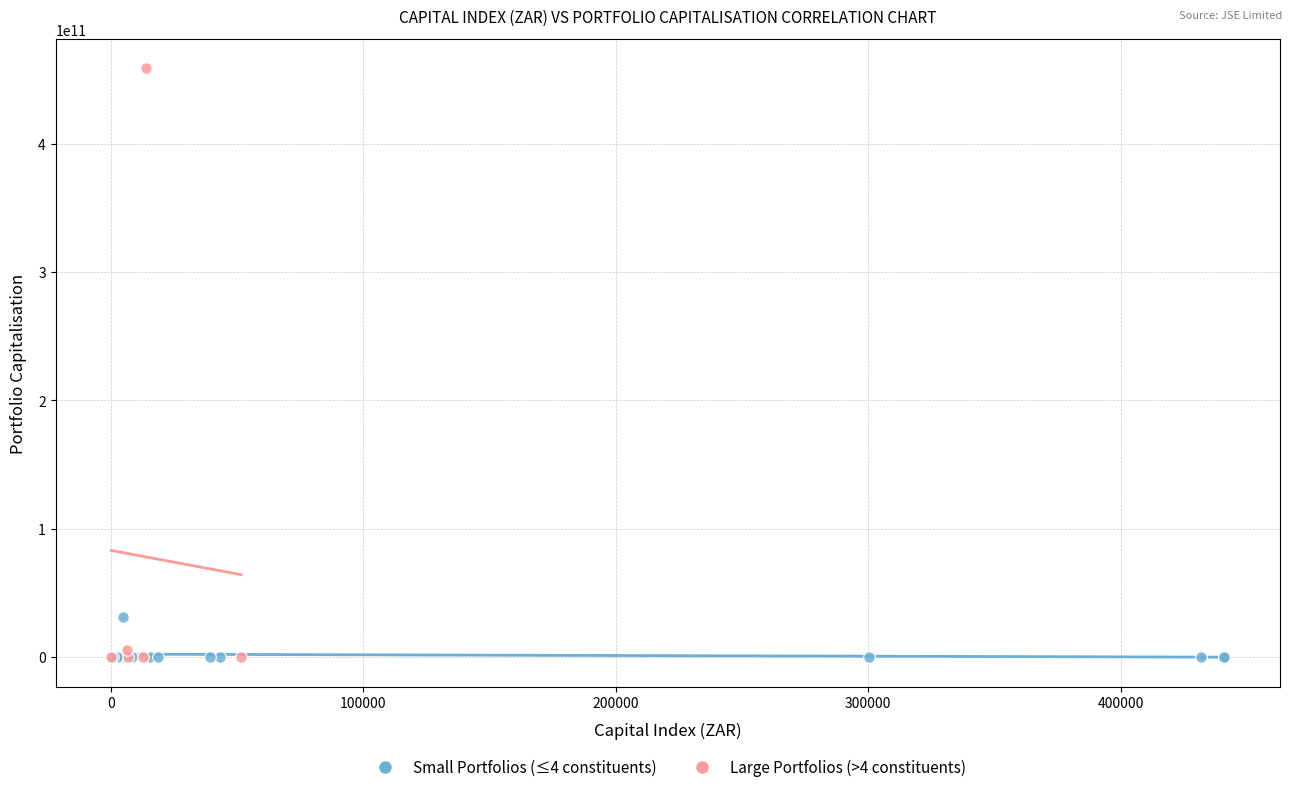

Which series has the largest Y range (max minus min)?

Large Portfolios (>4 constituents)